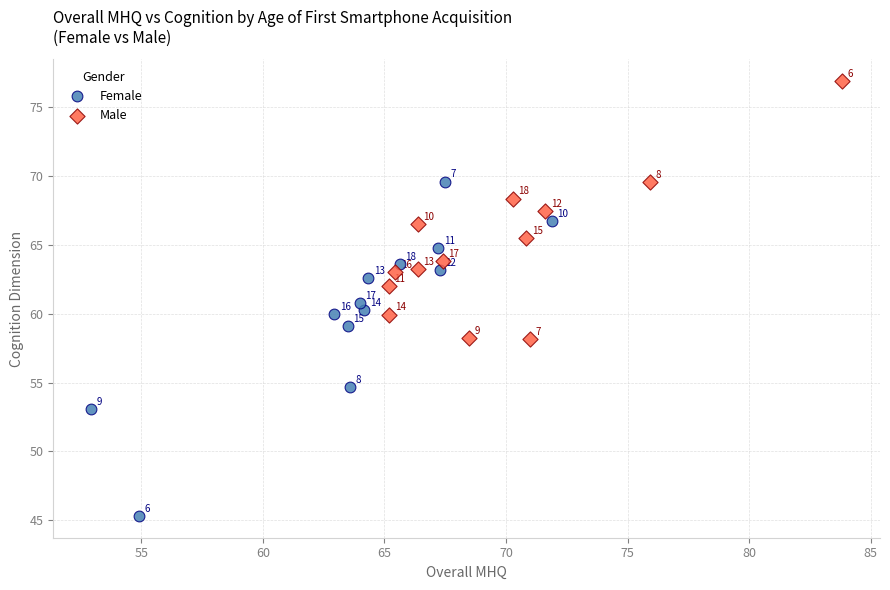

Which series has the widest spread of Y values?

Female